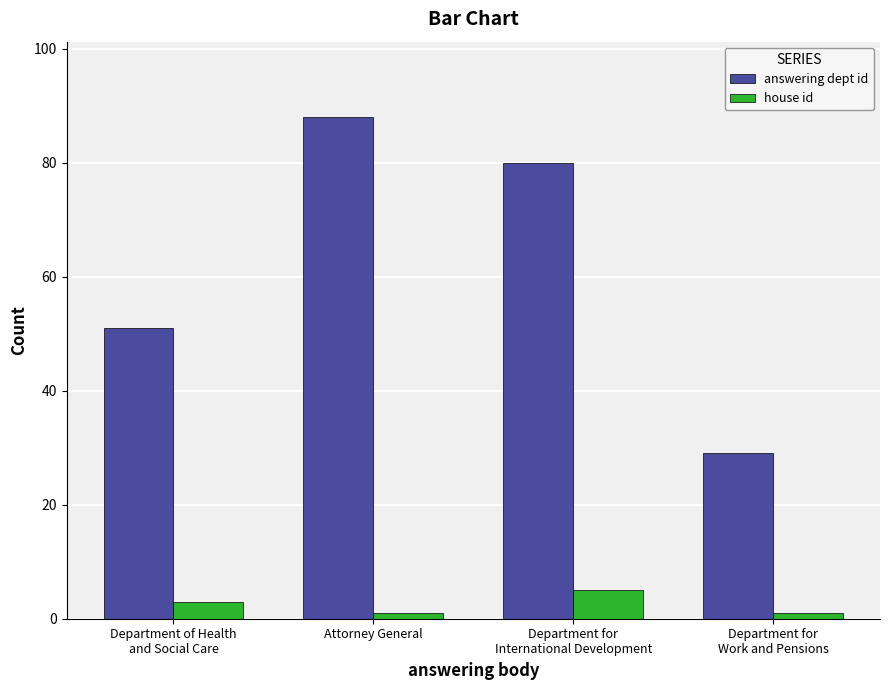

Which series has the widest spread of values?

answering dept id